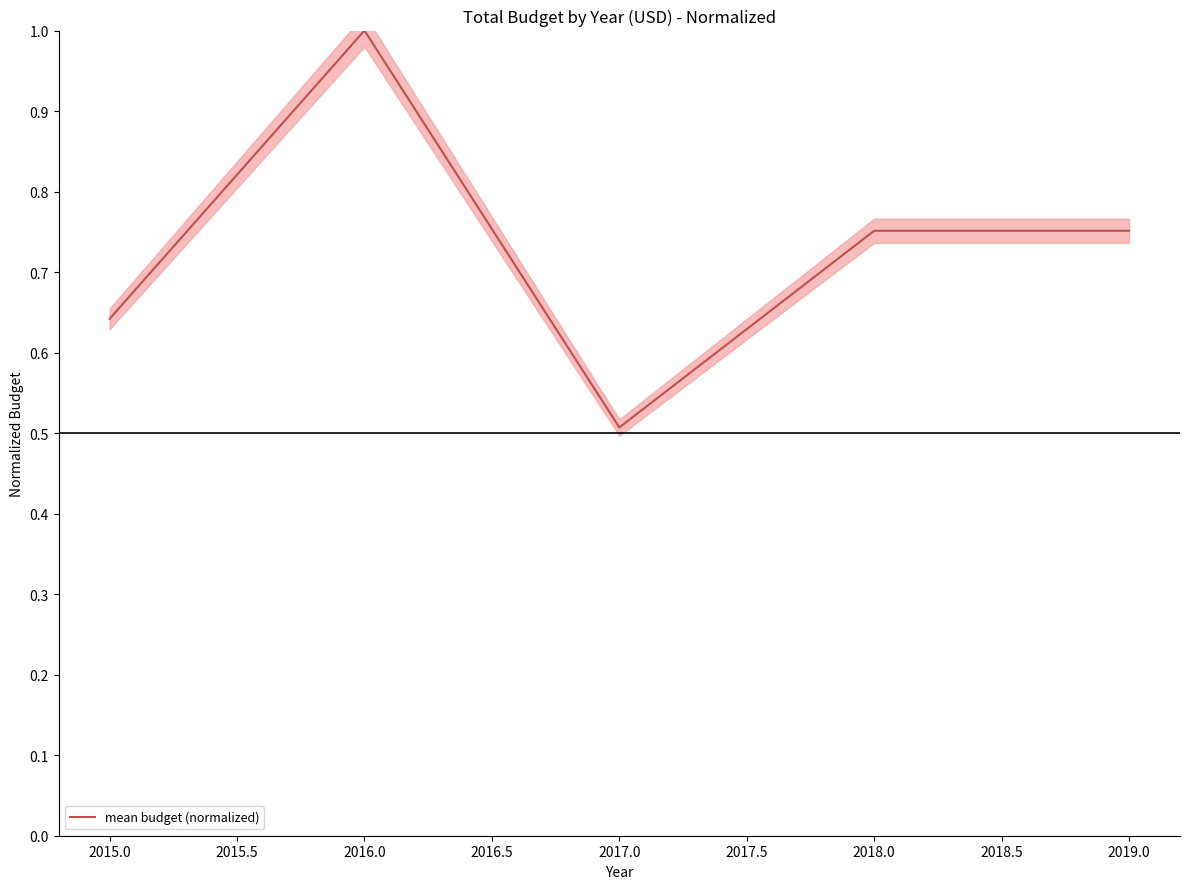

What is the lowest value of the mean budget (normalized) series?

0.5